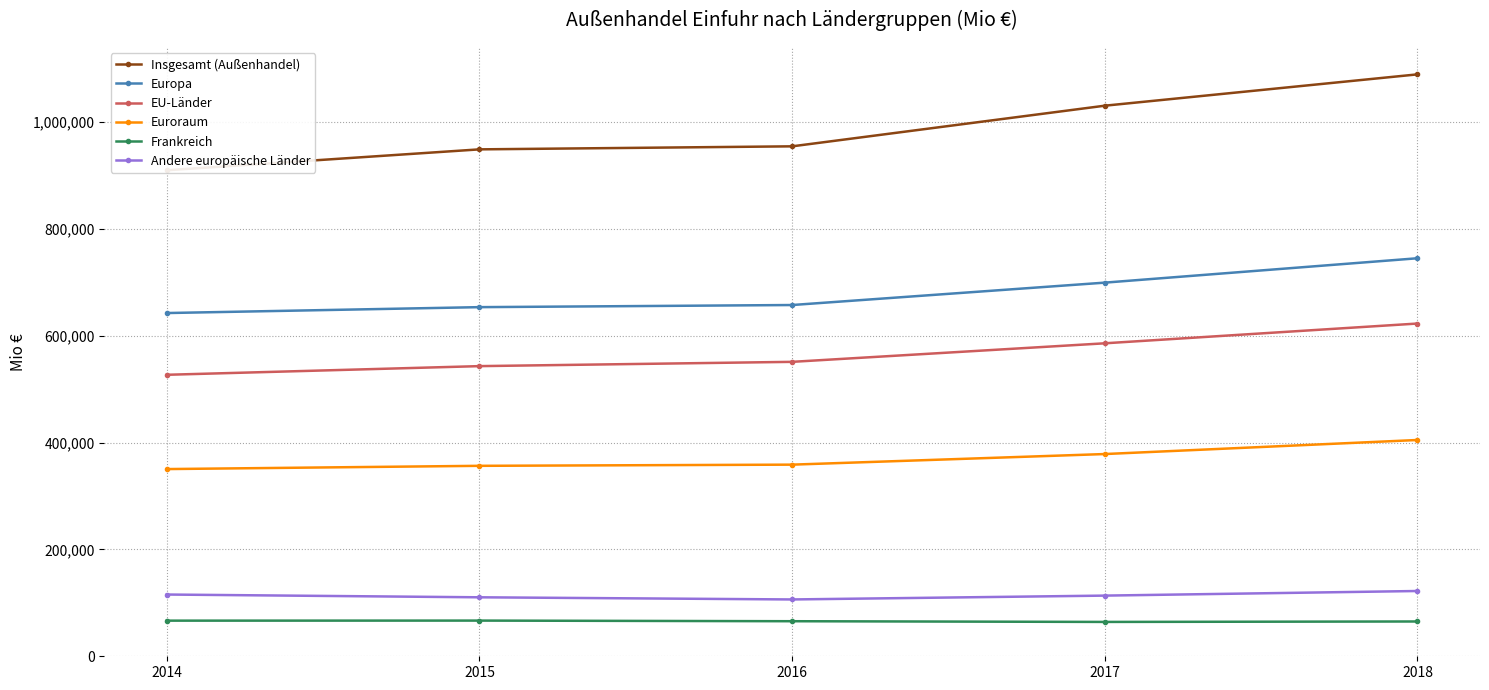

What is the value of the Euroraum point at the 2nd from the left?

356643